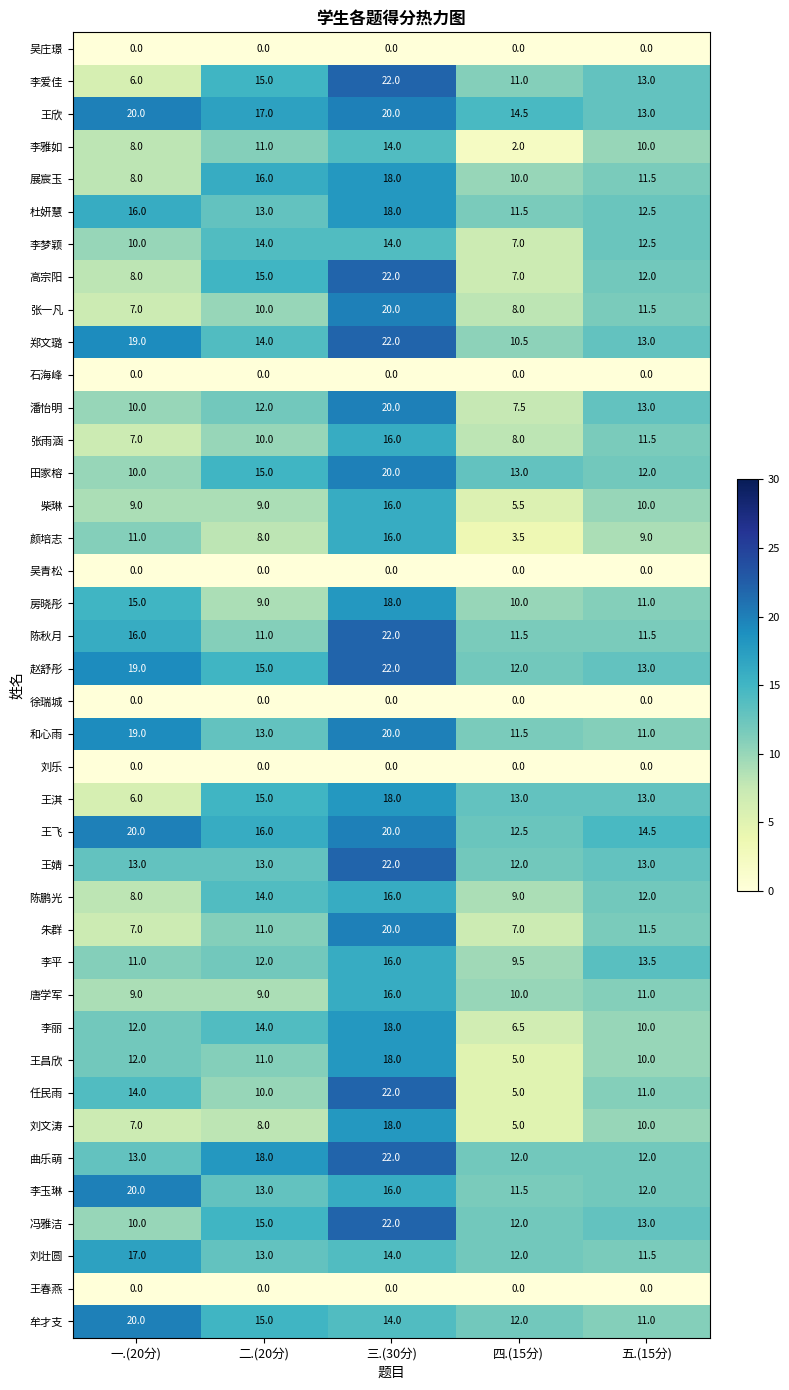

Count the number of categories in the chart.

5